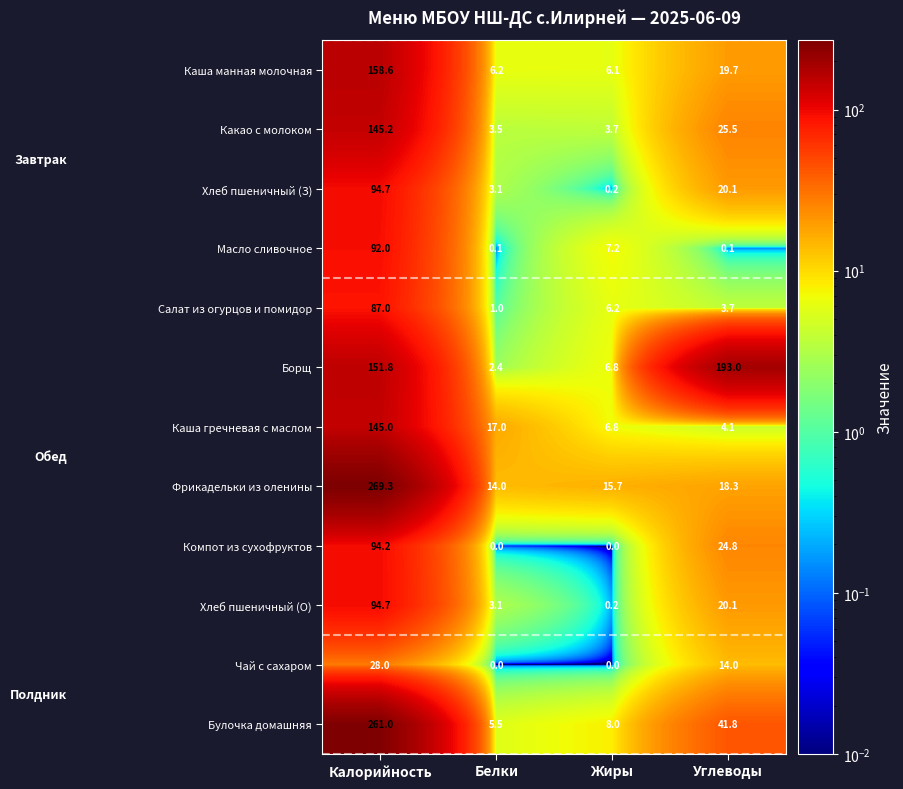

What is the difference between the highest and lowest values at Жиры?

15.7